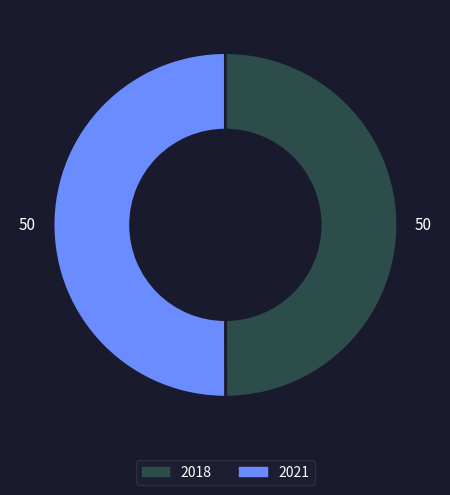

Count the number of slices in the pie.

2